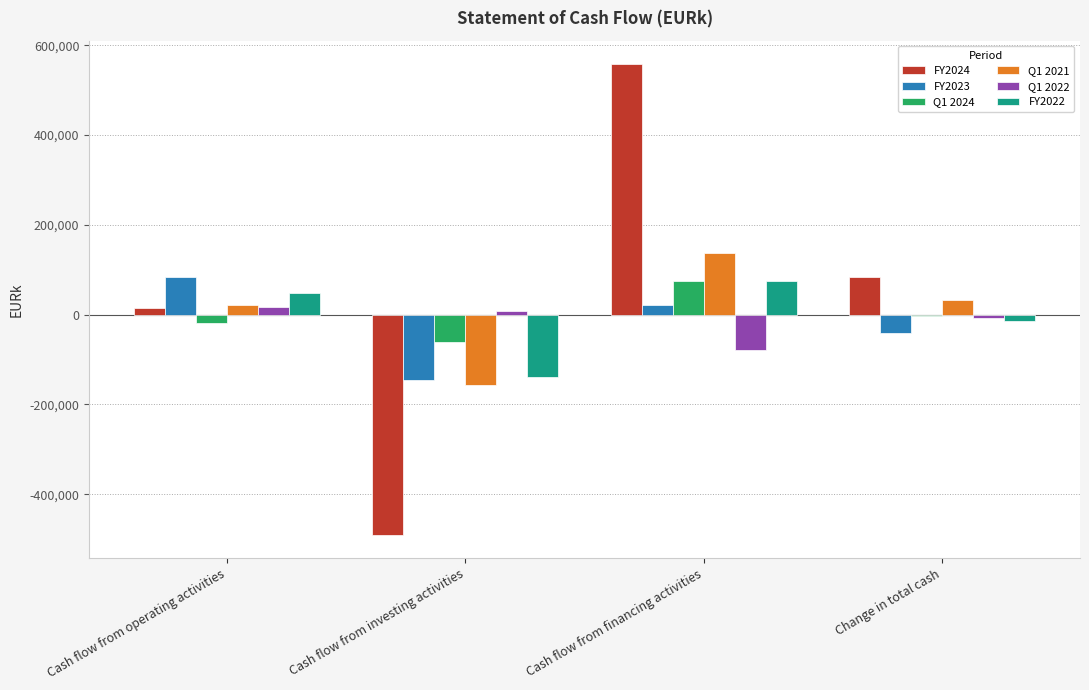

Reading left to right, transcribe all the data shown in this chart.

FY2024: Cash flow from operating activities=15780	Cash flow from investing activities=-489712	Cash flow from financing activities=557928	Change in total cash=83996
FY2023: Cash flow from operating activities=84398	Cash flow from investing activities=-145382	Cash flow from financing activities=20552	Change in total cash=-40432
Q1 2024: Cash flow from operating activities=-18110	Cash flow from investing activities=-59863	Cash flow from financing activities=75928	Change in total cash=-2045
Q1 2021: Cash flow from operating activities=21512	Cash flow from investing activities=-157496	Cash flow from financing activities=138019	Change in total cash=33578
Q1 2022: Cash flow from operating activities=17172	Cash flow from investing activities=9136	Cash flow from financing activities=-78304	Change in total cash=-6671
FY2022: Cash flow from operating activities=47639	Cash flow from investing activities=-137791	Cash flow from financing activities=75774	Change in total cash=-14378